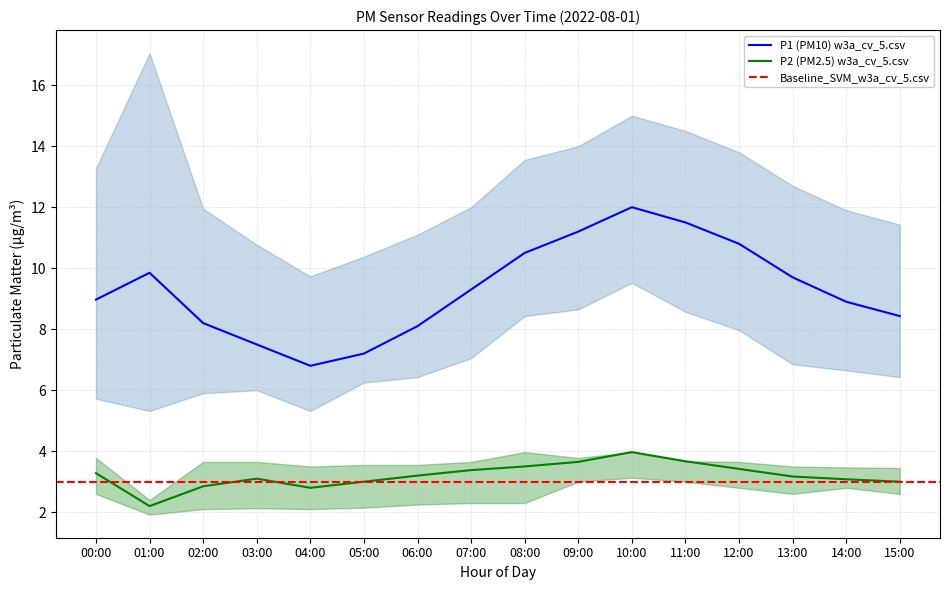

True or false: P2_upper and P2 cross at least once.

False